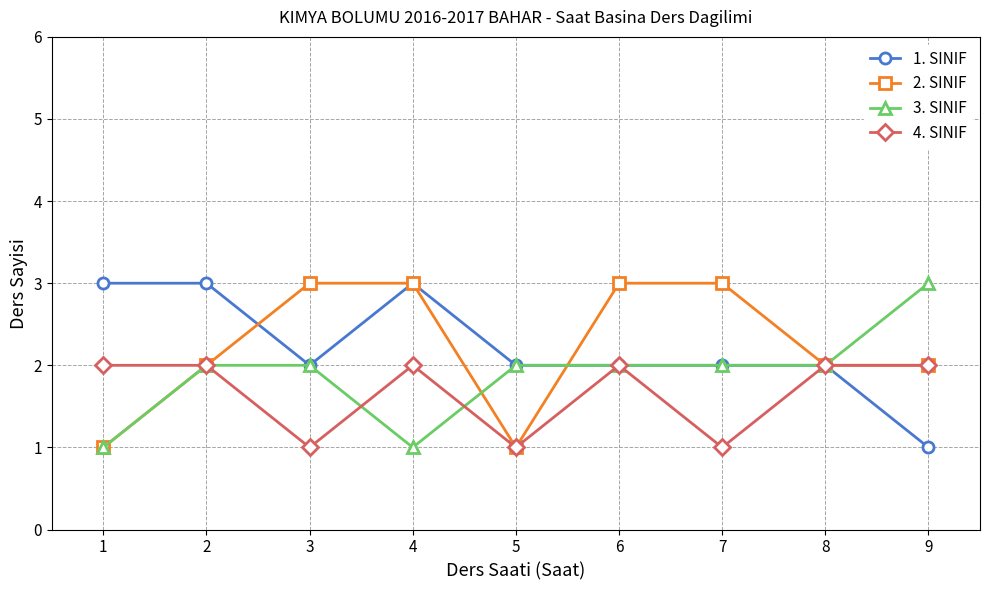

What is the average value of the 1. SINIF series?

2